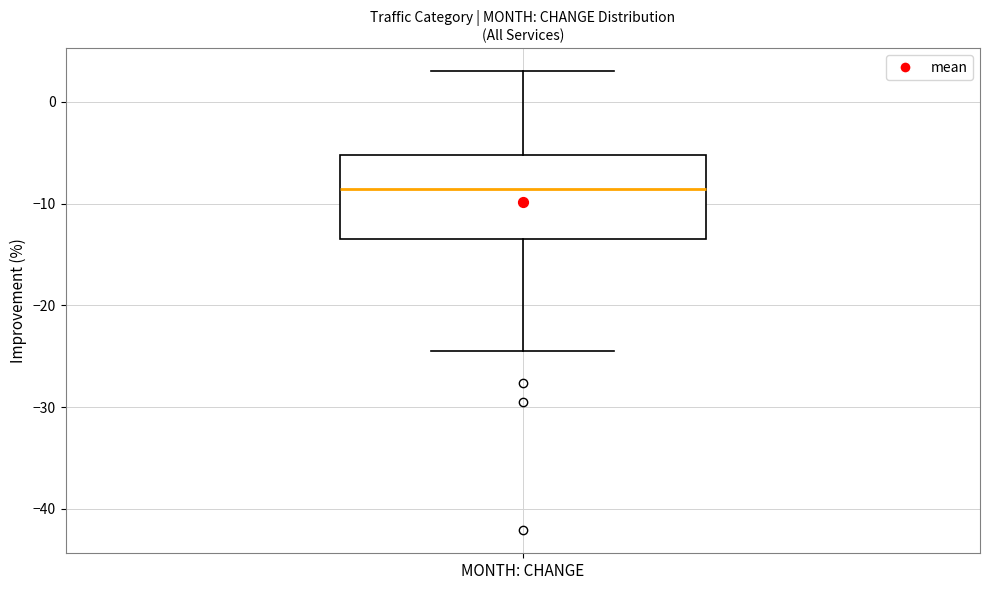

Where does the lower whisker of the box for MONTH: CHANGE end on the y-axis? The values are not printed on the chart, so give them approximately, as read against the axis.

-24